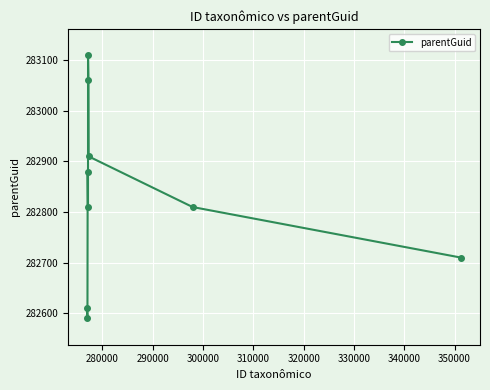

How many interior local peaks (higher than both neighbors) does the data have?

2